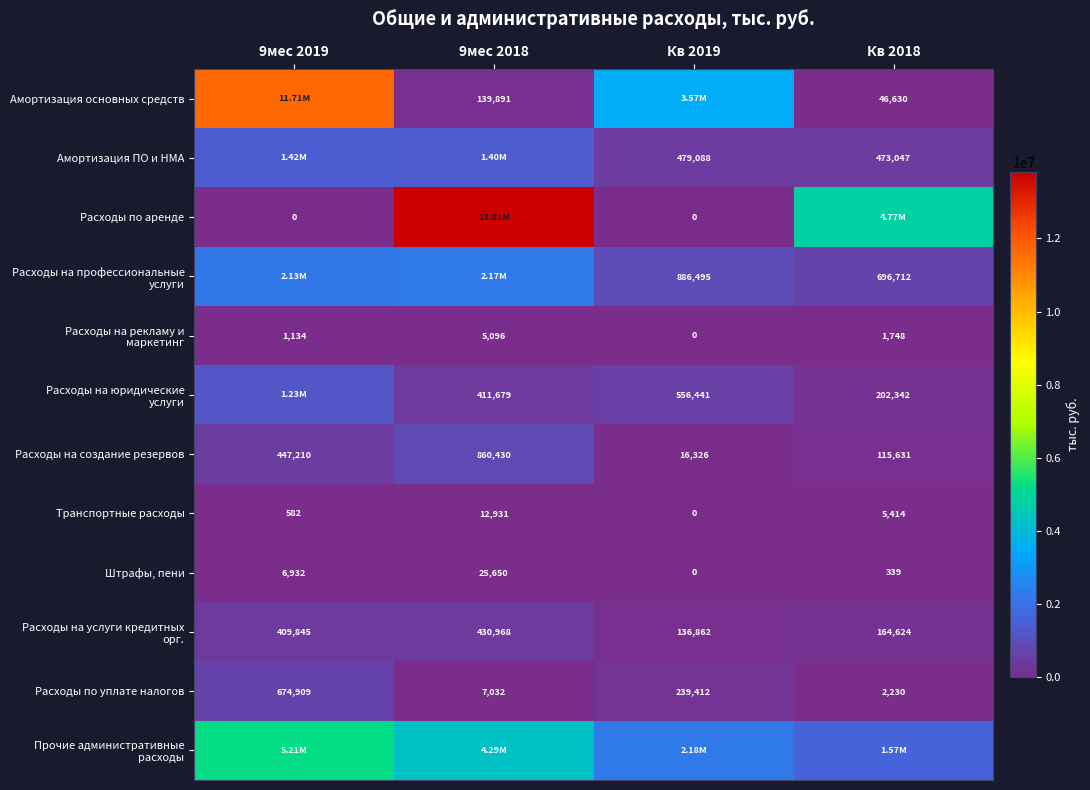

Is the value of Расходы по аренде at 9мес 2019 greater than the value of Амортизация основных средств at Кв 2018?

No